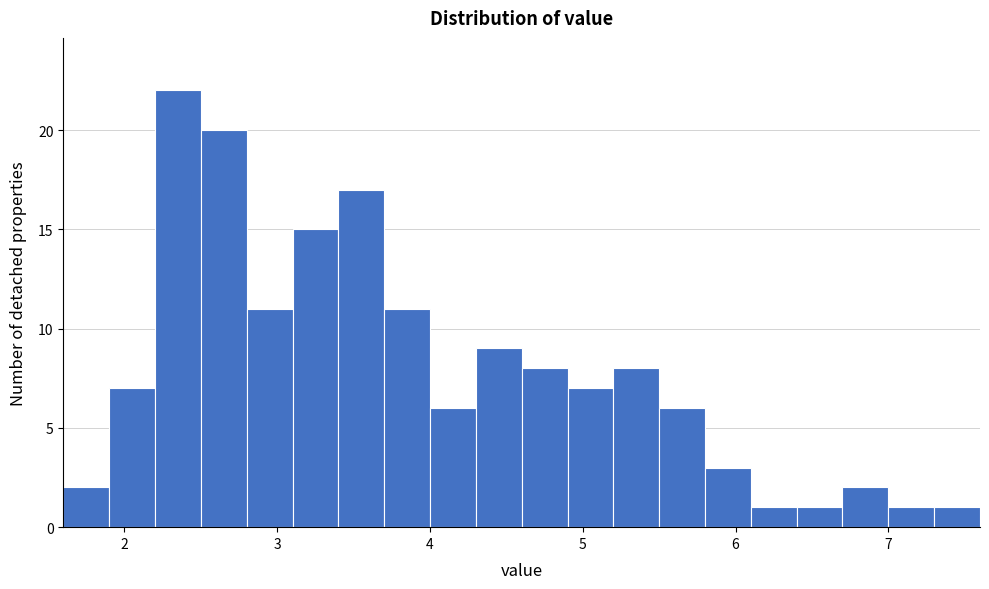

Around what value on the x-axis is the tallest bar? Give the approximate position of its centre, as read against the axis.

2.4